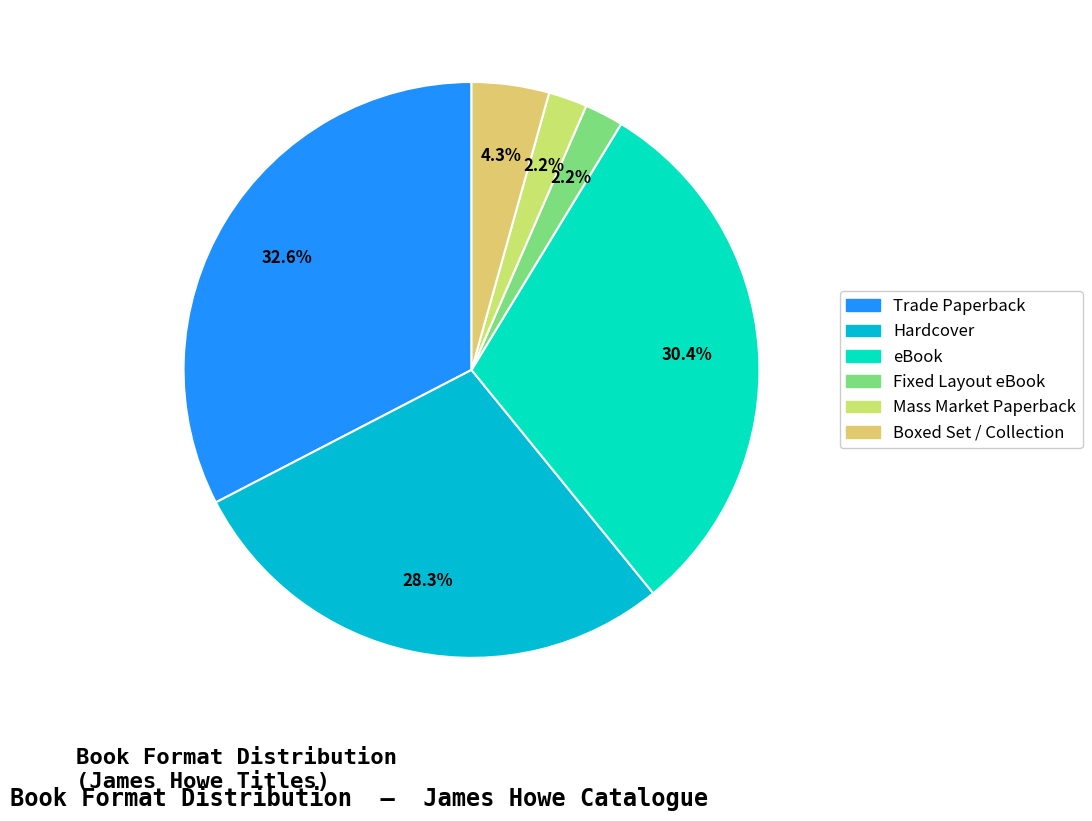

How many segments does this pie chart have?

6